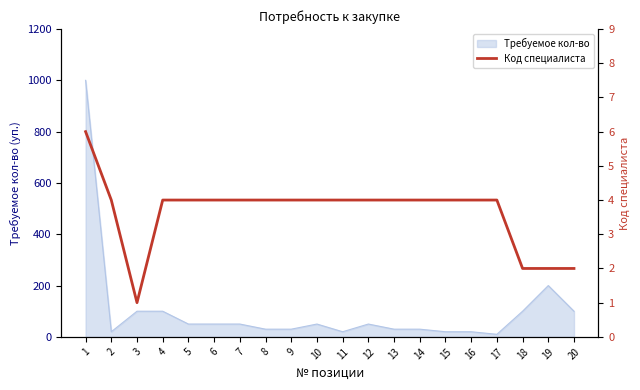

How many categories are shown in the chart?

20